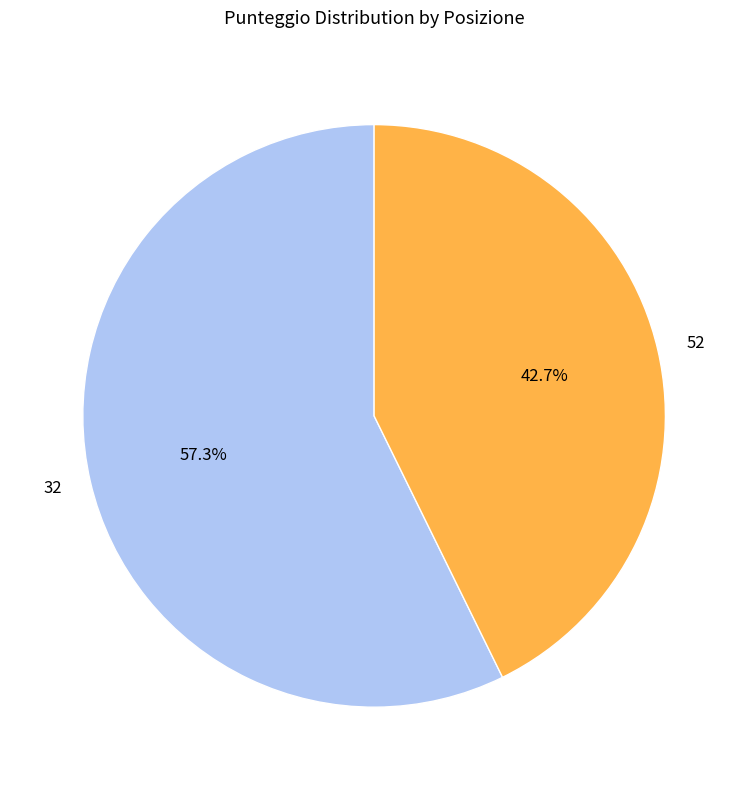

What is the ratio of the value at 52 to the value at 32?

0.7